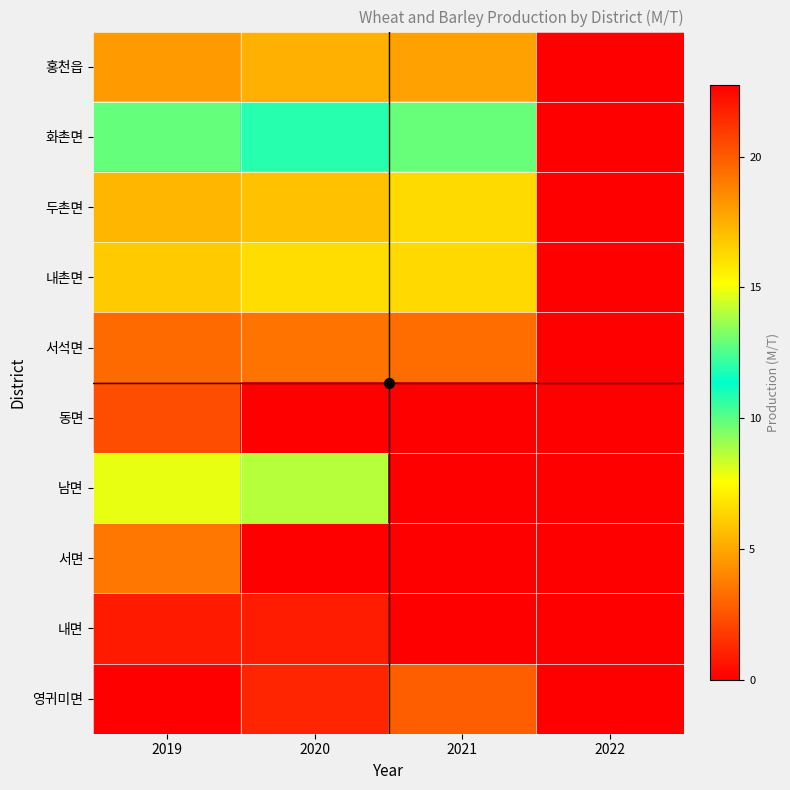

Rank the series by their maximum value, from highest to lowest.

서면, 영귀미면, 동면, 화촌면, 남면, 내촌면, 두촌면, 홍천읍, 서석면, 내면